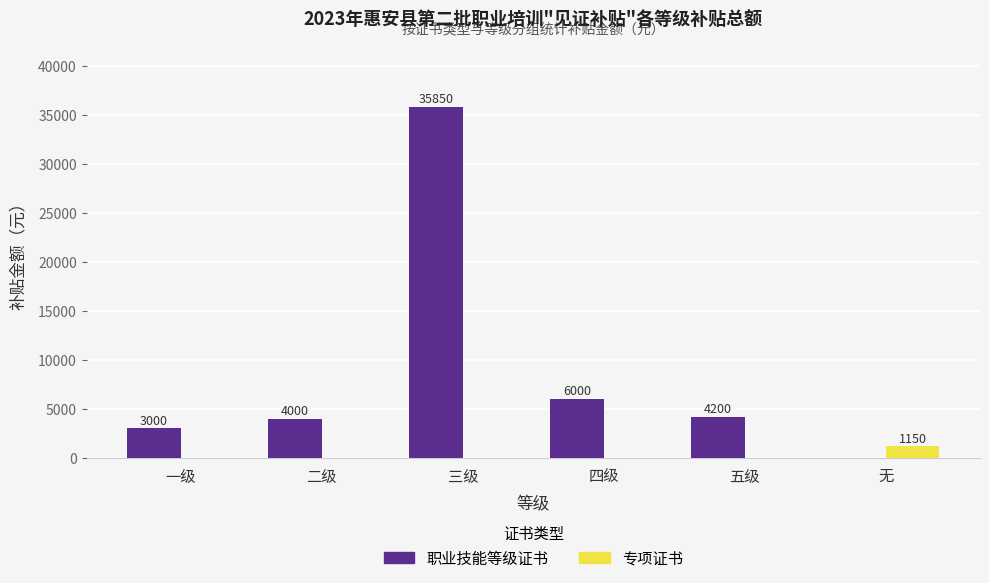

The 专项证书 series shows 0 at 二级. True or false?

True